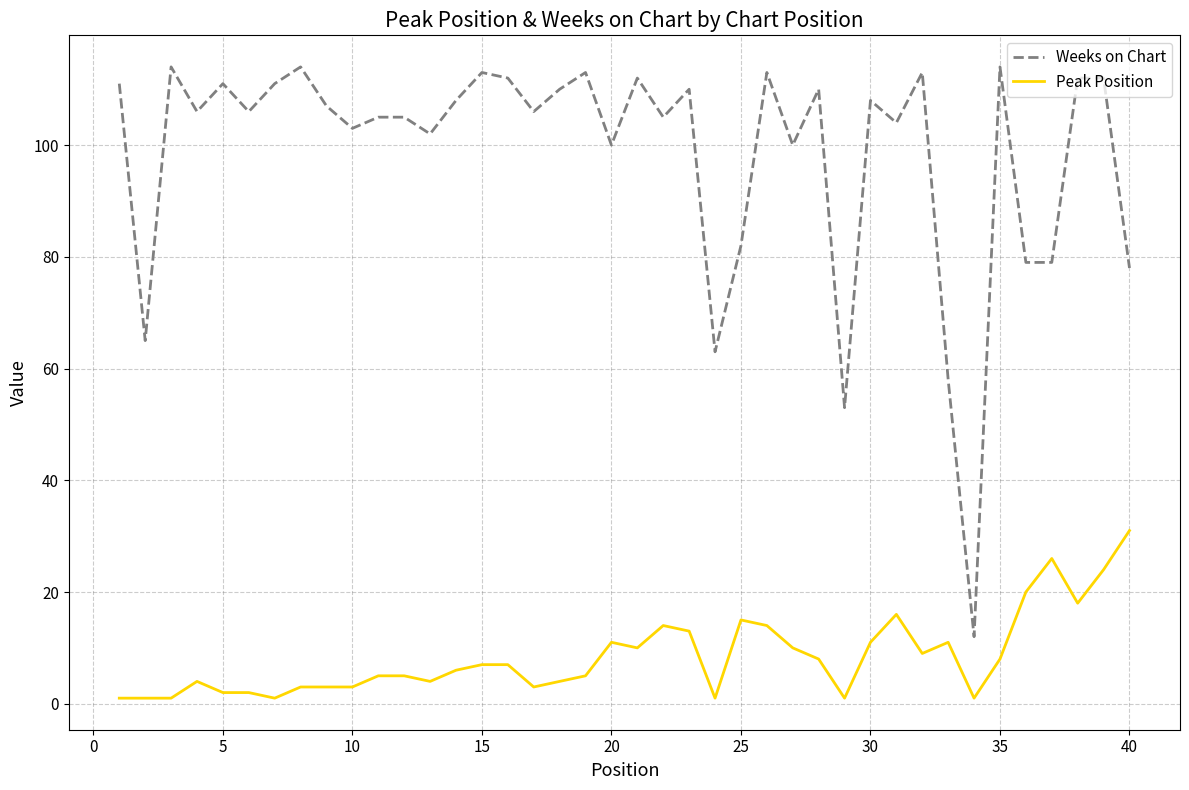

Which series has the largest range (max minus min)?

Weeks on Chart